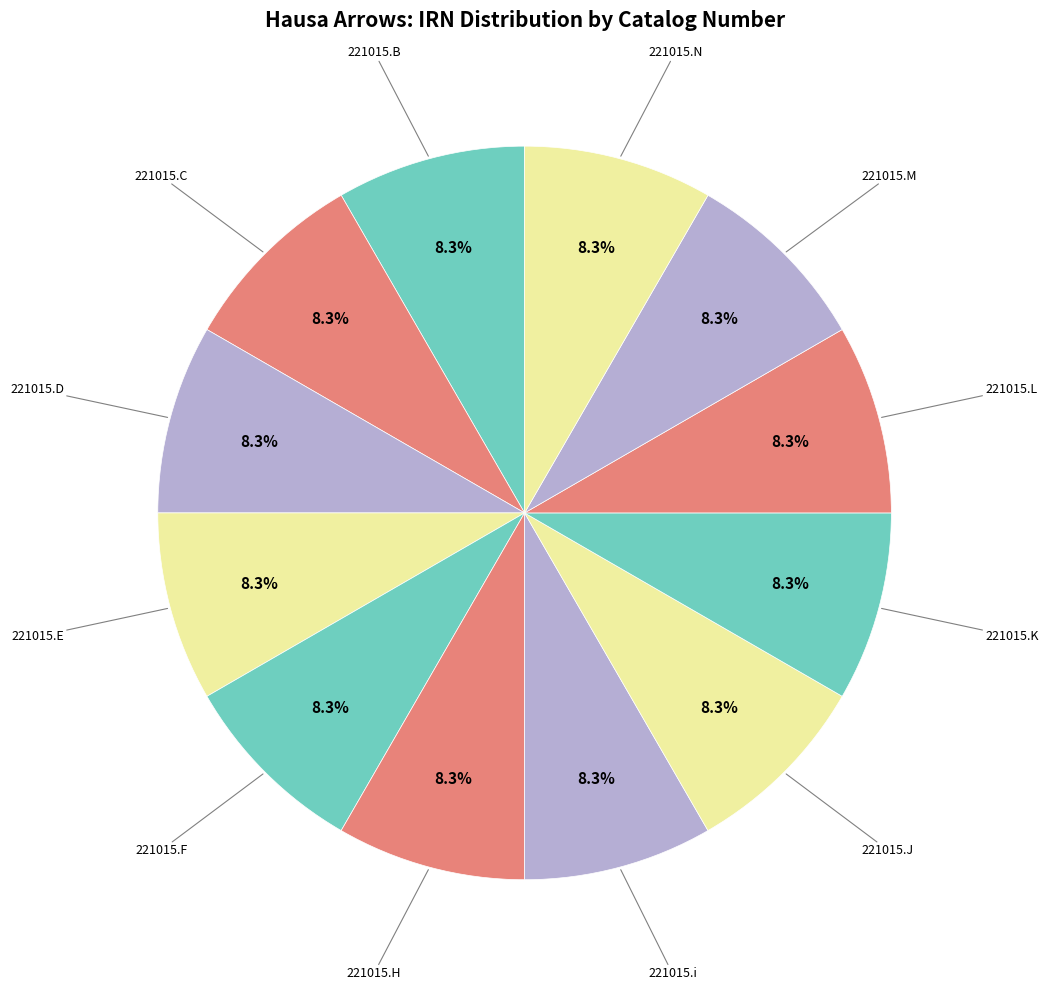

How many segments does this pie chart have?

12